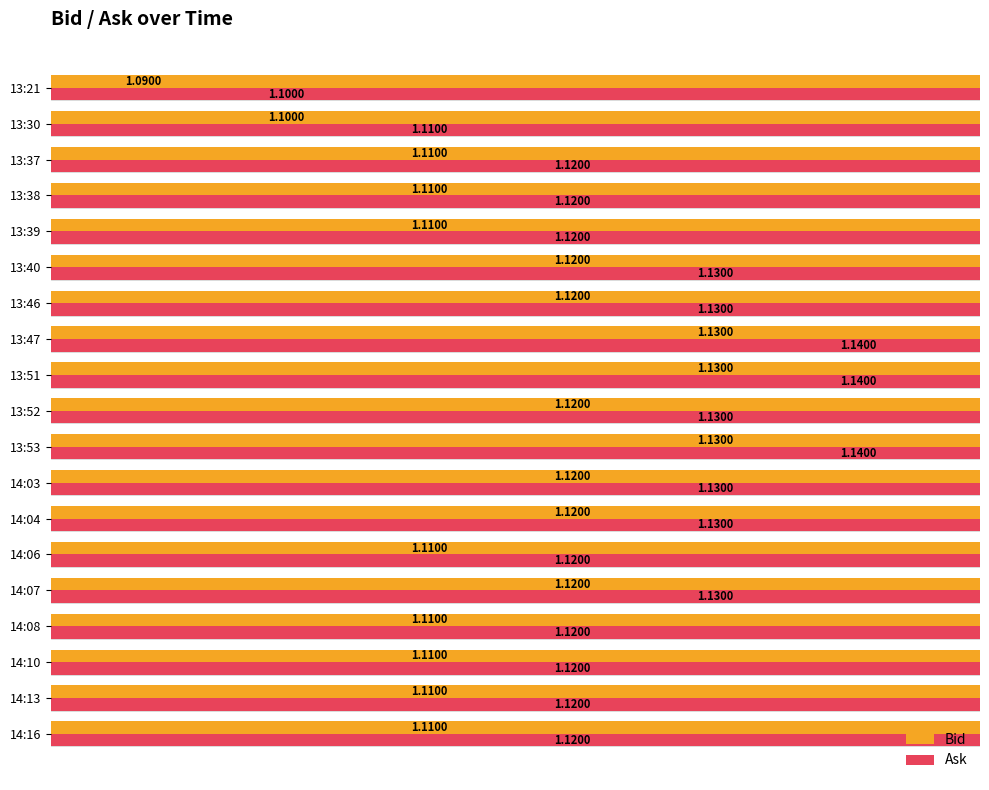

What is the value of the Bid bar at the 3rd from the left?

1.1